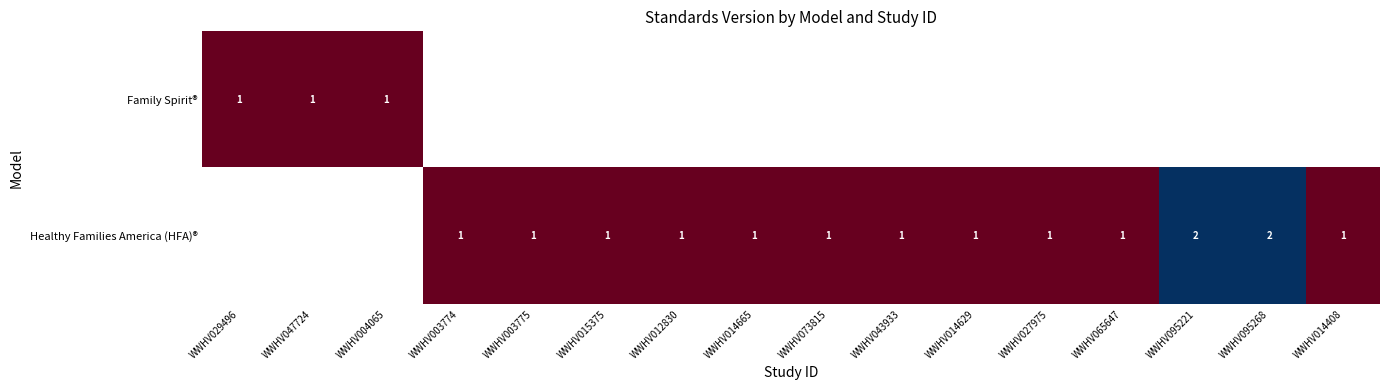

True or false: Healthy Families America (HFA)® has a value of 0 at WWHV065647.

False